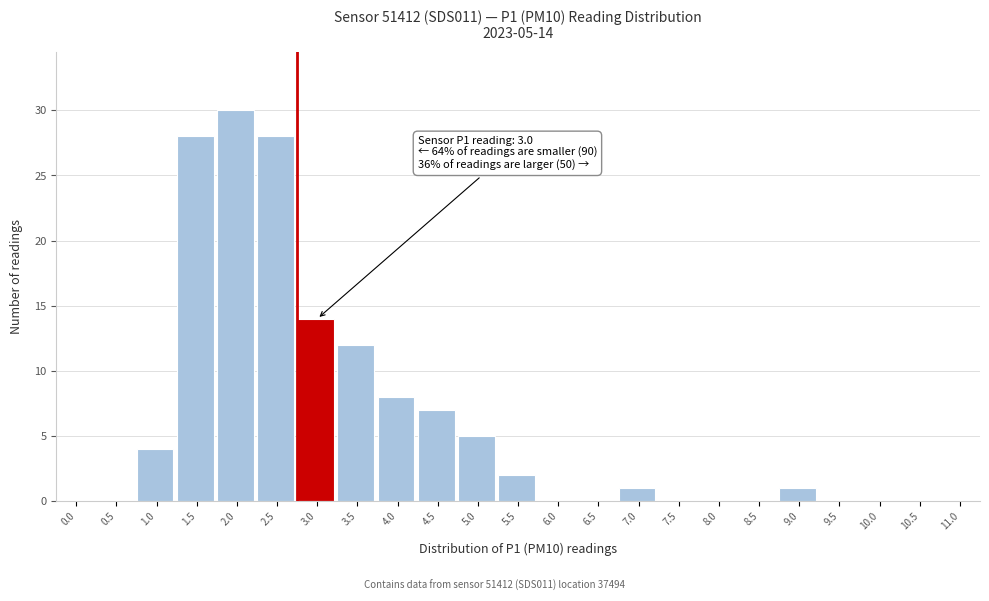

Reading left to right, list all the values displayed in this chart.

0.0=0	0.5=0	1.0=4	1.5=28	2.0=30	2.5=28	3.0=14	3.5=12	4.0=8	4.5=7	5.0=5	5.5=2	6.0=0	6.5=0	7.0=1	7.5=0	8.0=0	8.5=0	9.0=1	9.5=0	10.0=0	10.5=0	11.0=0